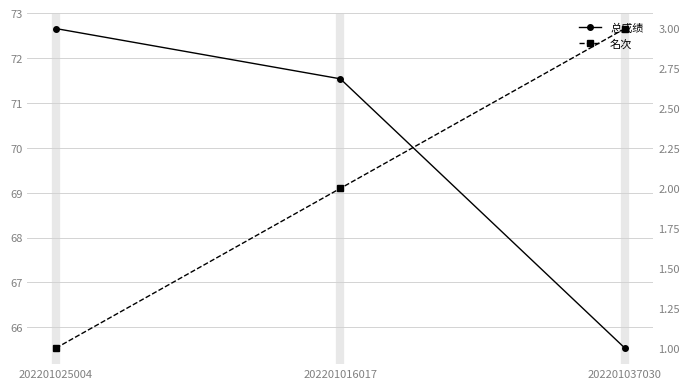

Rank the series by their maximum value, from lowest to highest.

名次, 总成绩